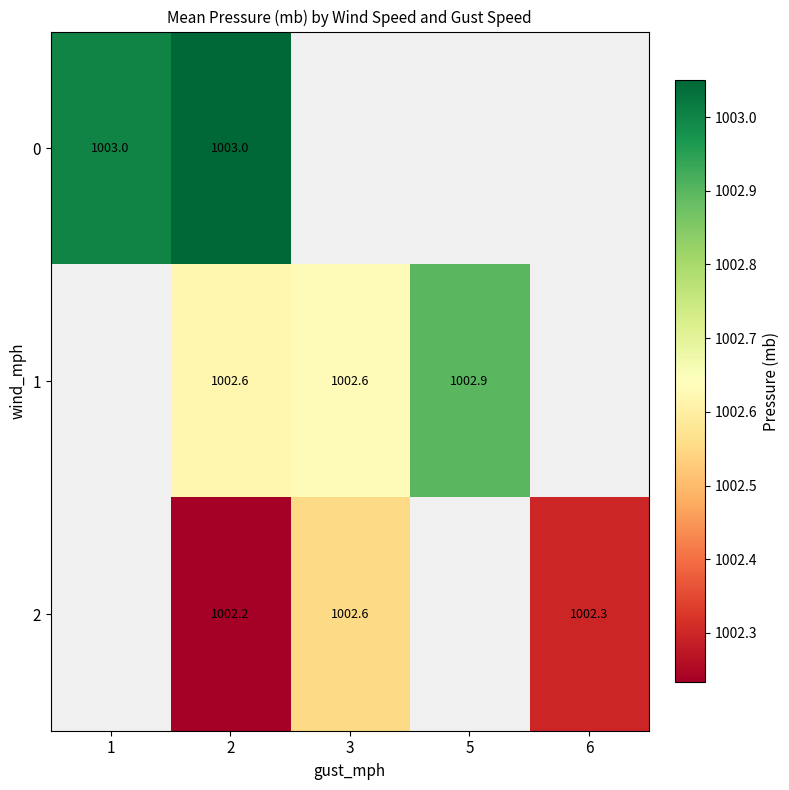

True or false: 2 has a value of 1002.2 at 2.

True